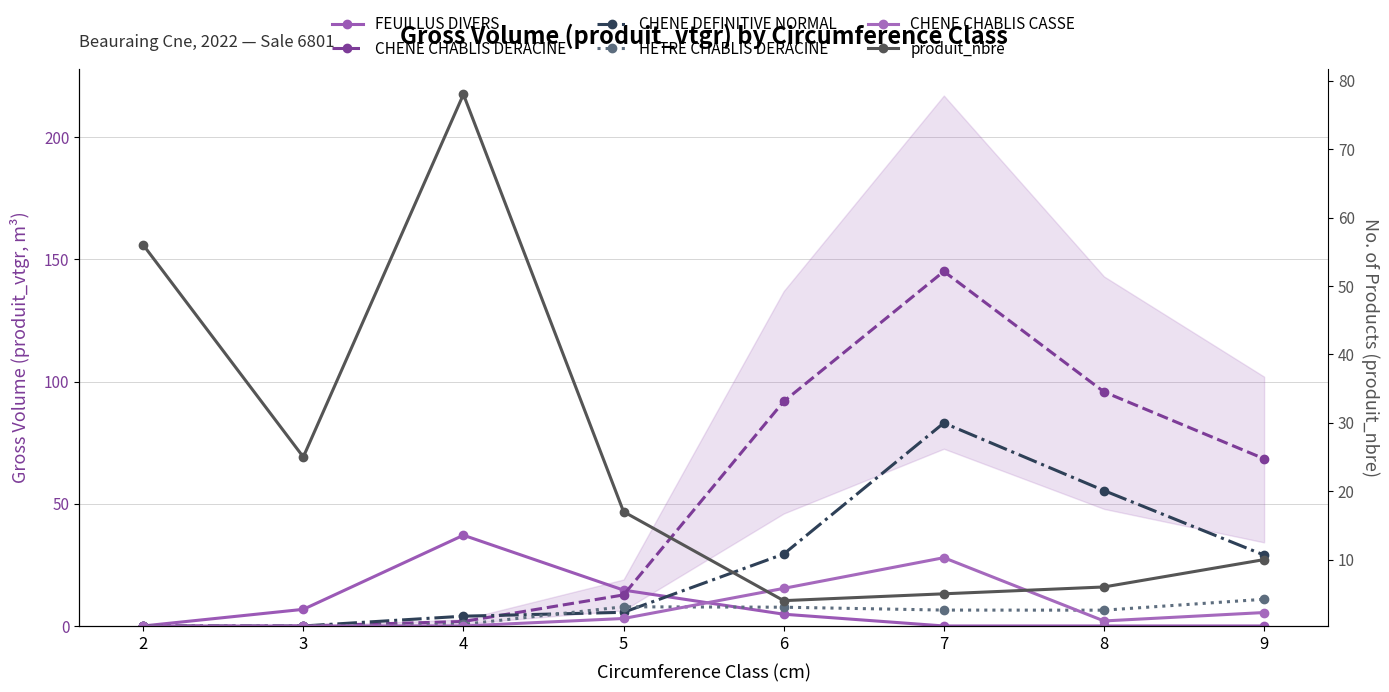

Reading left to right, list all the values displayed in this chart.

FEUILLUS DIVERS: 2=0.0	3=6.8	4=37.1	5=14.7	6=4.8	7=0.0	8=0.0	9=0.0
CHENE CHABLIS DERACINE: 2=0.0	3=0.0	4=1.8	5=12.7	6=91.8	7=145.1	8=95.8	9=68.4
CHENE DEFINITIVE NORMAL: 2=0.0	3=0.0	4=4.0	5=5.6	6=29.4	7=83.0	8=55.4	9=29.0
HETRE CHABLIS DERACINE: 2=0.0	3=0.0	4=0.7	5=7.8	6=7.7	7=6.5	8=6.5	9=10.9
CHENE CHABLIS CASSE: 2=0.0	3=0.0	4=0.0	5=3.1	6=15.4	7=27.9	8=2.0	9=5.5
produit_nbre: 2=56.0	3=25.0	4=78.0	5=17.0	6=4.0	7=5.0	8=6.0	9=10.0